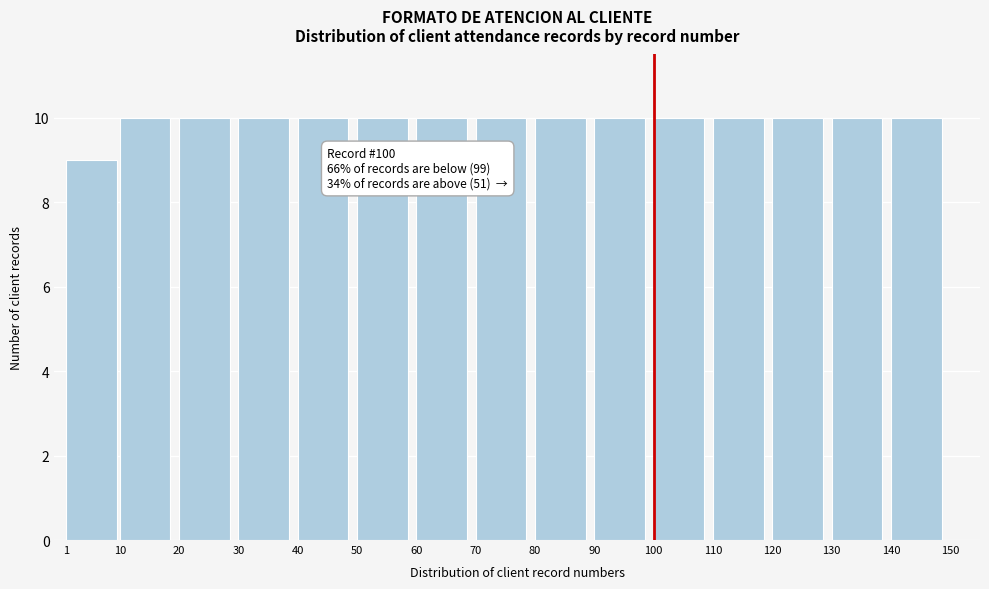

Reading left to right, what are all the values shown in this chart?

9	10	10	10	10	10	10	10	10	10	10	10	10	10	10